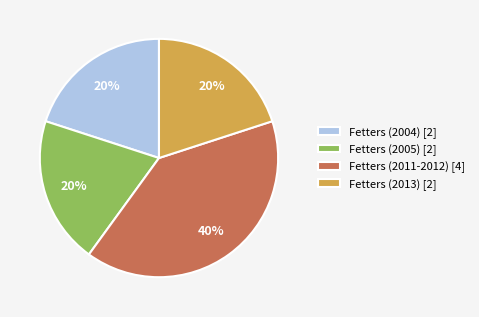

Count the number of slices in the pie.

4